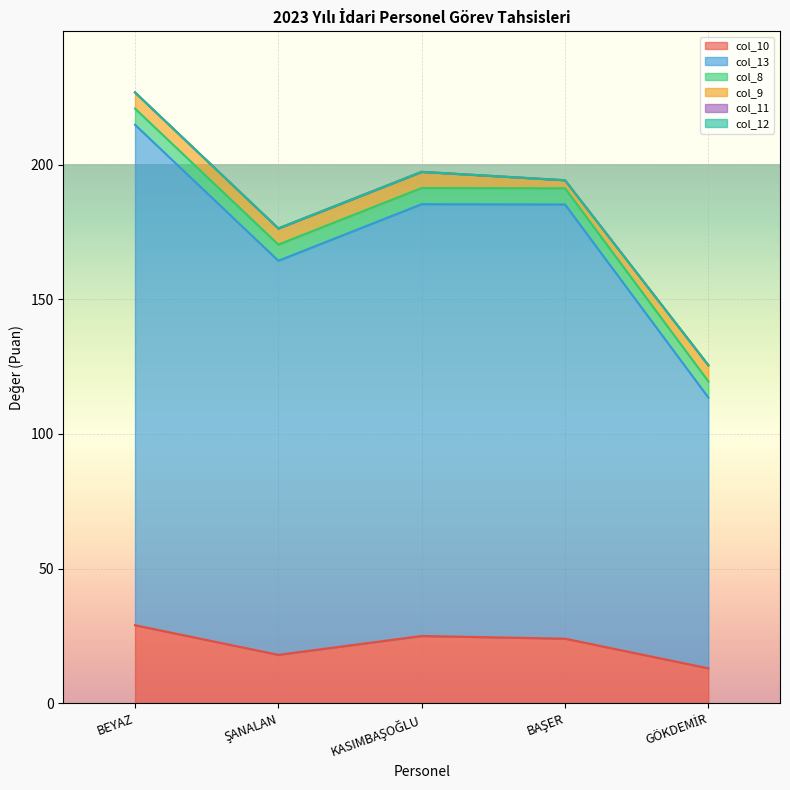

What are all the series names shown in the legend?

col_10, col_13, col_8, col_9, col_11, col_12